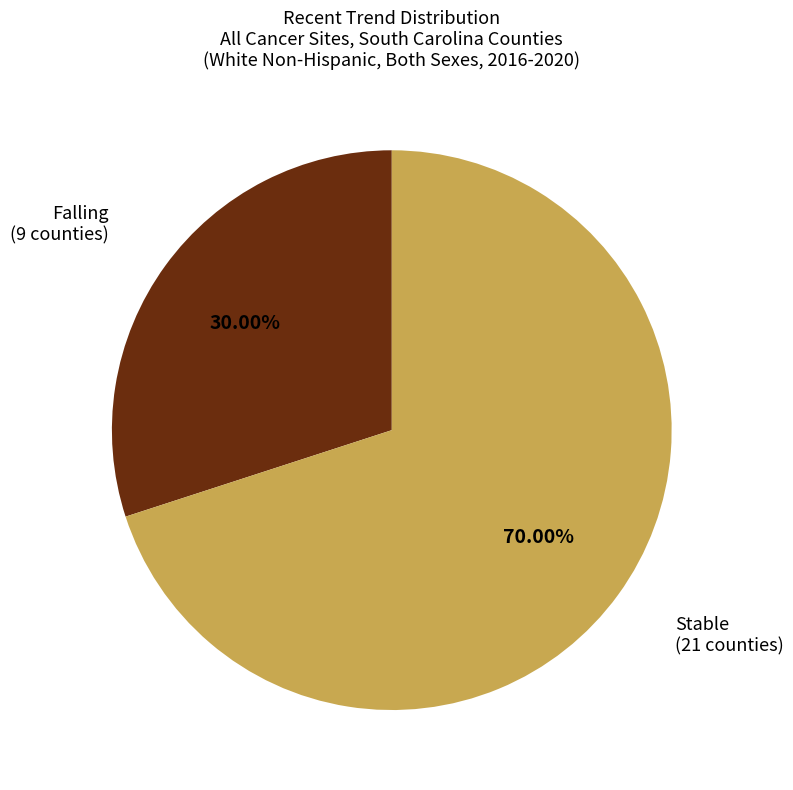

Is there a majority slice in this chart?

Yes